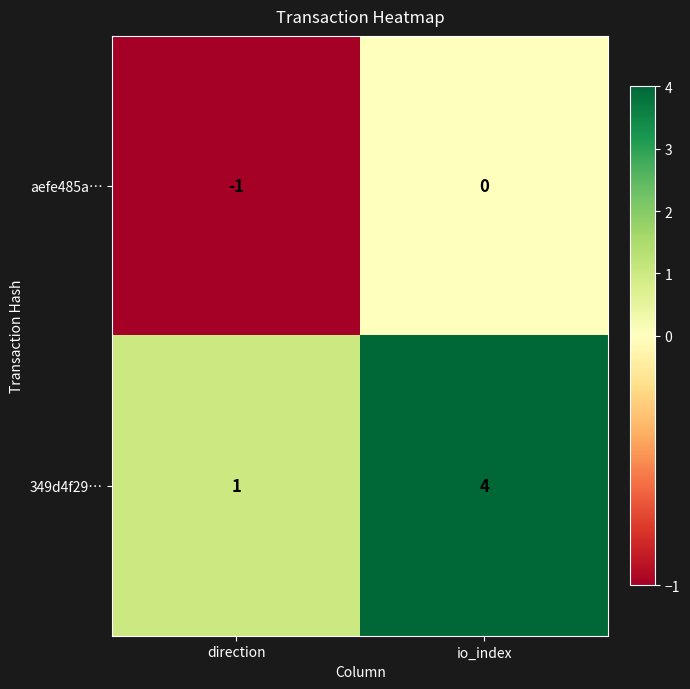

True or false: aefe485a… has a value of 0 at direction.

False